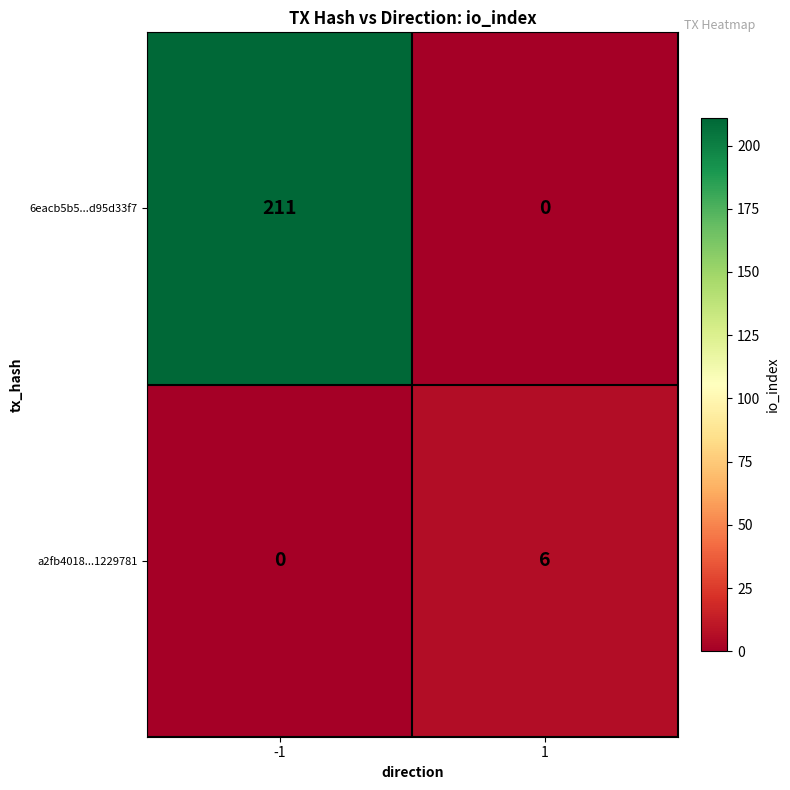

How many data points does each series have?

2